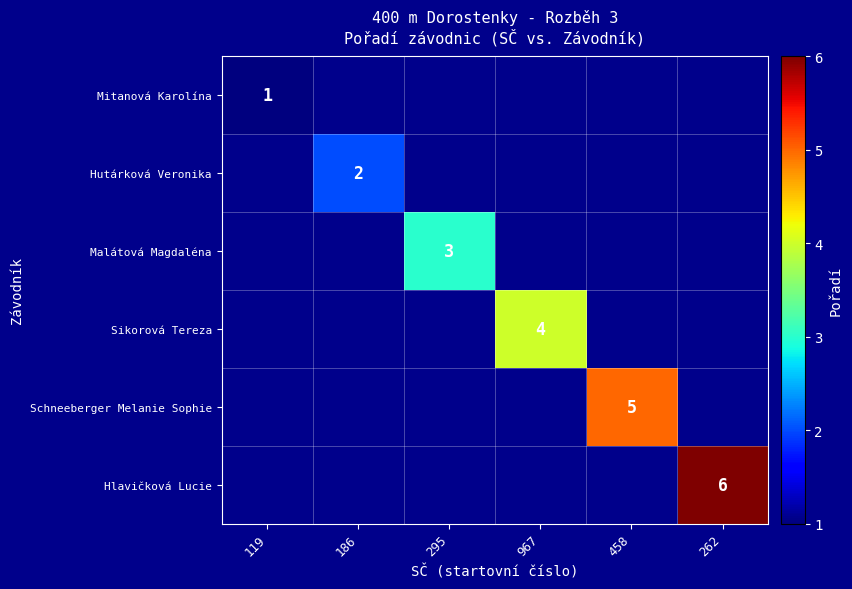

Between 295 and 967, which is larger?

967